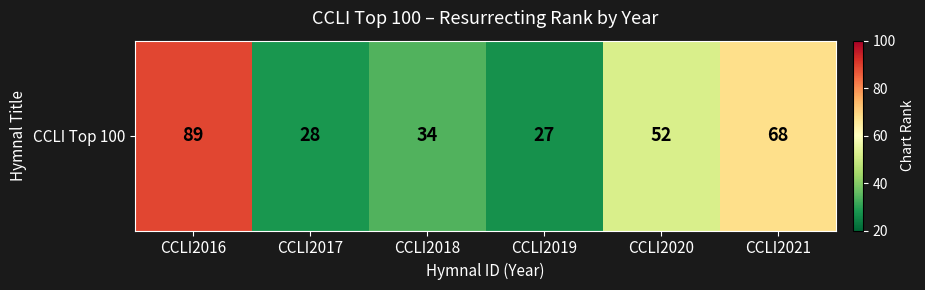

List the labels in order of value, smallest first.

CCLI2019, CCLI2017, CCLI2018, CCLI2020, CCLI2021, CCLI2016